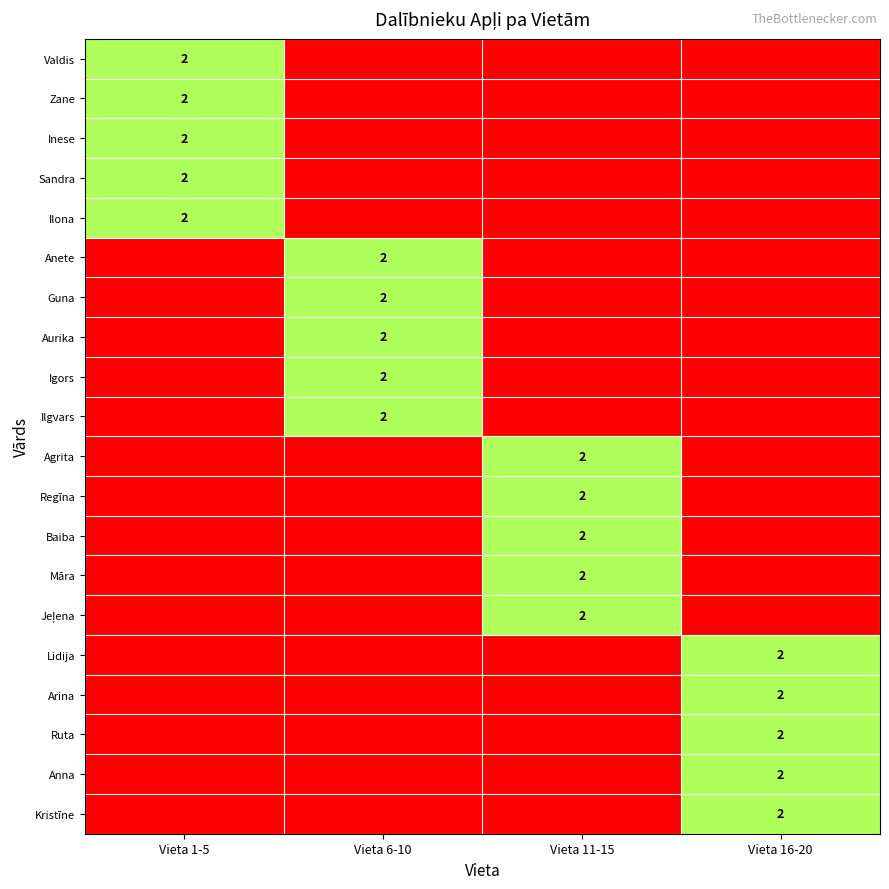

Which series has the widest spread of values?

Valdis